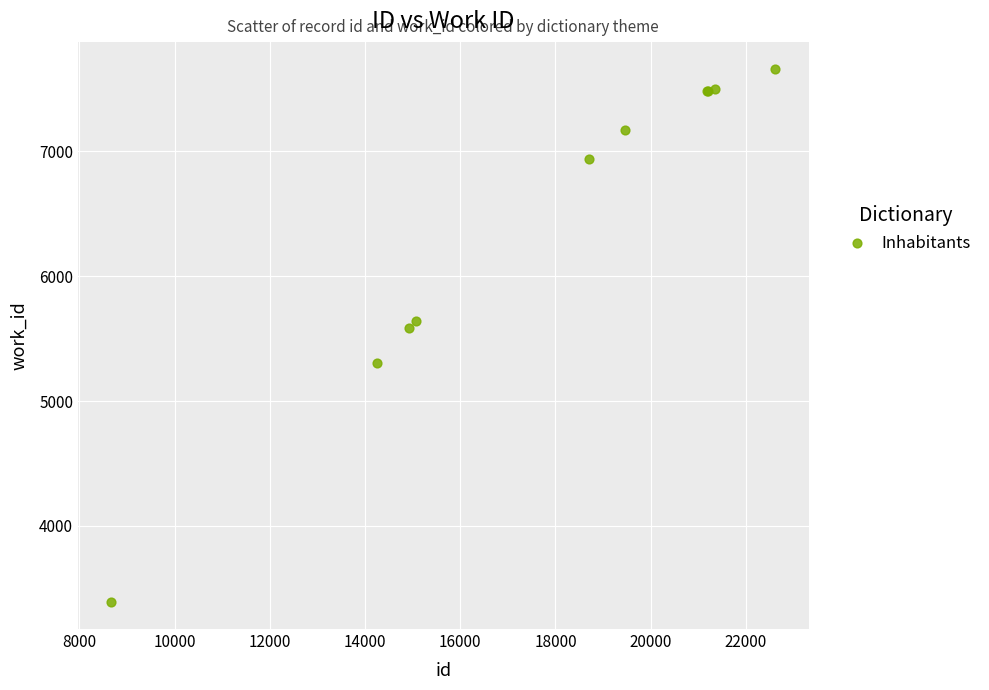

What Y value in the scatter plot is closest to 5525?

5587